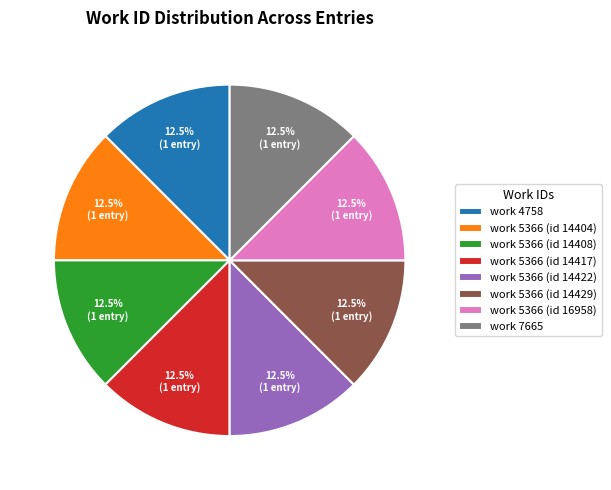

Does any single category account for the majority?

No